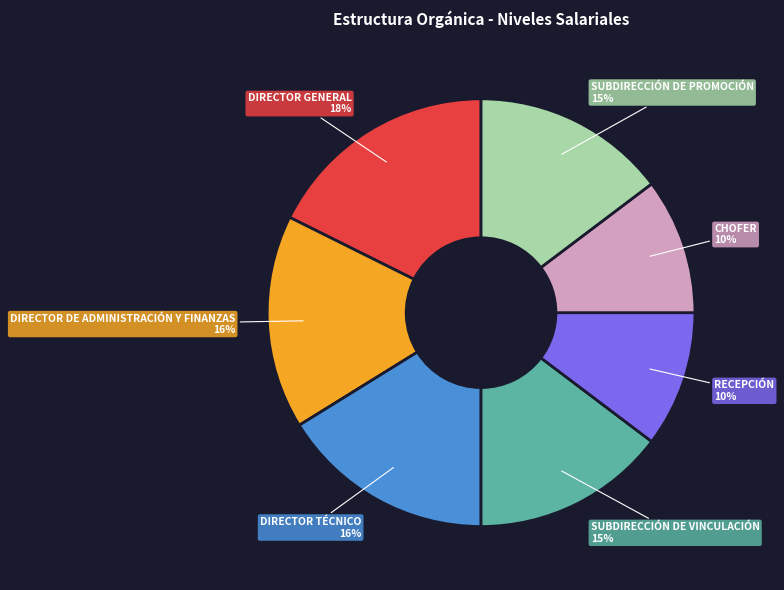

What percentage is the DIRECTOR TÉCNICO slice, to the nearest percent?

16%